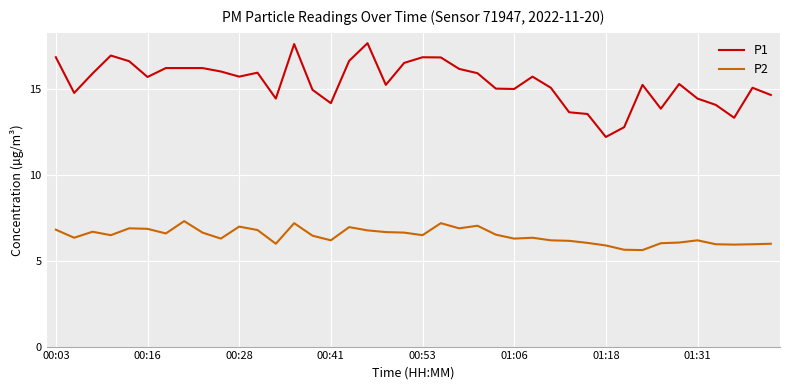

How many lines are shown in the chart?

2